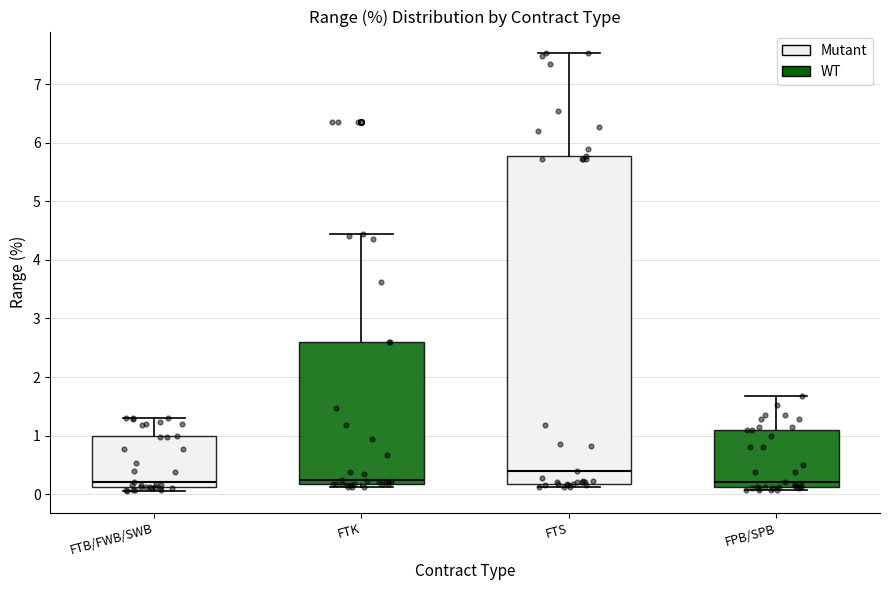

Reading left to right, transcribe this box plot: for each box, give where its median line is, the range the box spans, and where its two whiskers end, as read against the y-axis. The values are not printed on the chart, so give them approximately, as read against the axis.

FTB/FWB/SWB: median 0.2, box 0.1 to 1.0, whiskers 0.1 (just below the box's lower edge) to 1.3
FTK: median 0.3, box 0.2 to 2.6, whiskers 0.1 to 4.5
FTS: median 0.4, box 0.2 to 5.8, whiskers 0.1 to 7.5
FPB/SPB: median 0.2, box 0.1 to 1.1, whiskers 0.1 (just below the box's lower edge) to 1.7